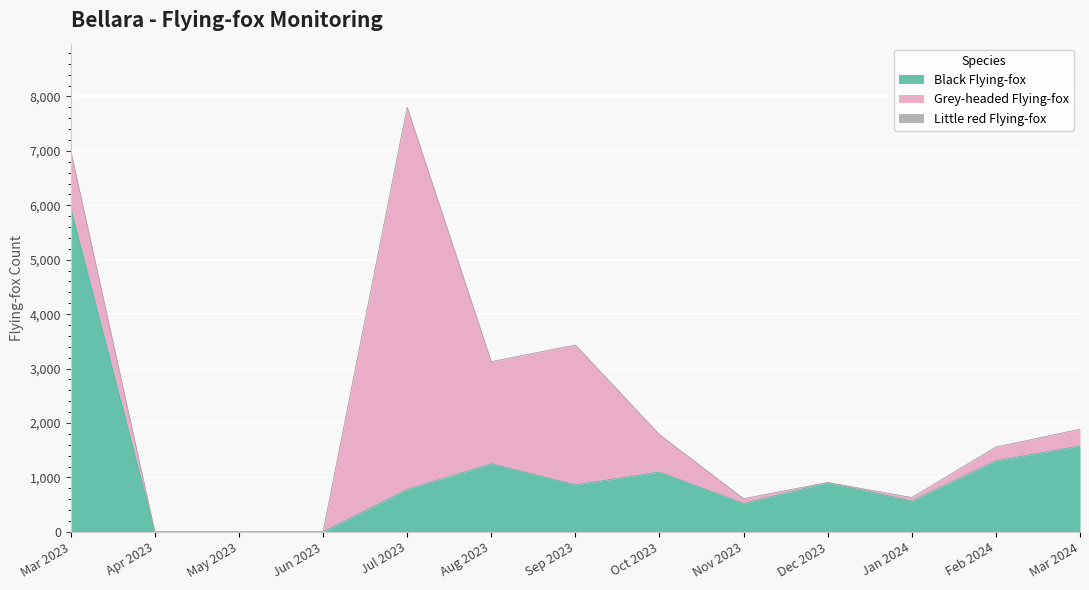

Reading right to left, list all the values displayed in this chart.

Black Flying-fox: Mar 2024=1578	Feb 2024=1307	Jan 2024=568	Dec 2023=906	Nov 2023=521	Oct 2023=1099	Sep 2023=864	Aug 2023=1251	Jul 2023=780	Jun 2023=0	May 2023=0	Apr 2023=0	Mar 2023=5950
Grey-headed Flying-fox: Mar 2024=306	Feb 2024=251	Jan 2024=62	Dec 2023=0	Nov 2023=88	Oct 2023=687	Sep 2023=2568	Aug 2023=1875	Jul 2023=7020	Jun 2023=0	May 2023=0	Apr 2023=0	Mar 2023=1050
Little red Flying-fox: Mar 2024=0	Feb 2024=0	Jan 2024=0	Dec 2023=0	Nov 2023=0	Oct 2023=0	Sep 2023=0	Aug 2023=0	Jul 2023=0	Jun 2023=0	May 2023=0	Apr 2023=0	Mar 2023=0